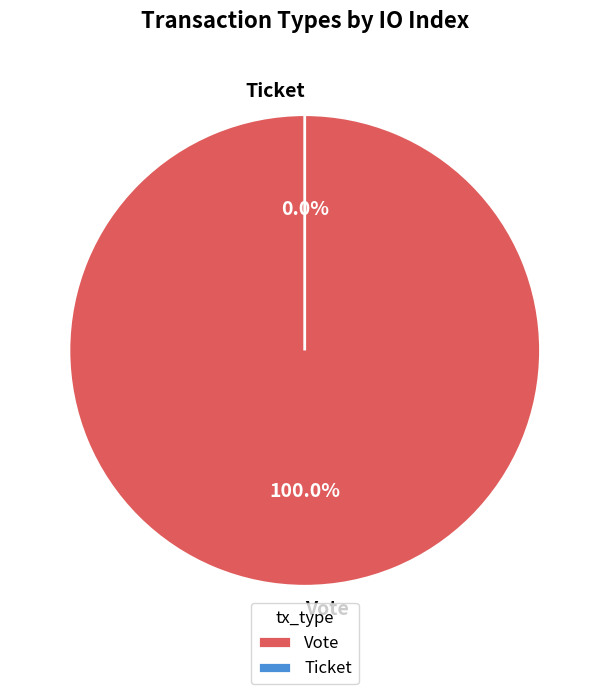

Does Vote represent more than half of the total?

Yes